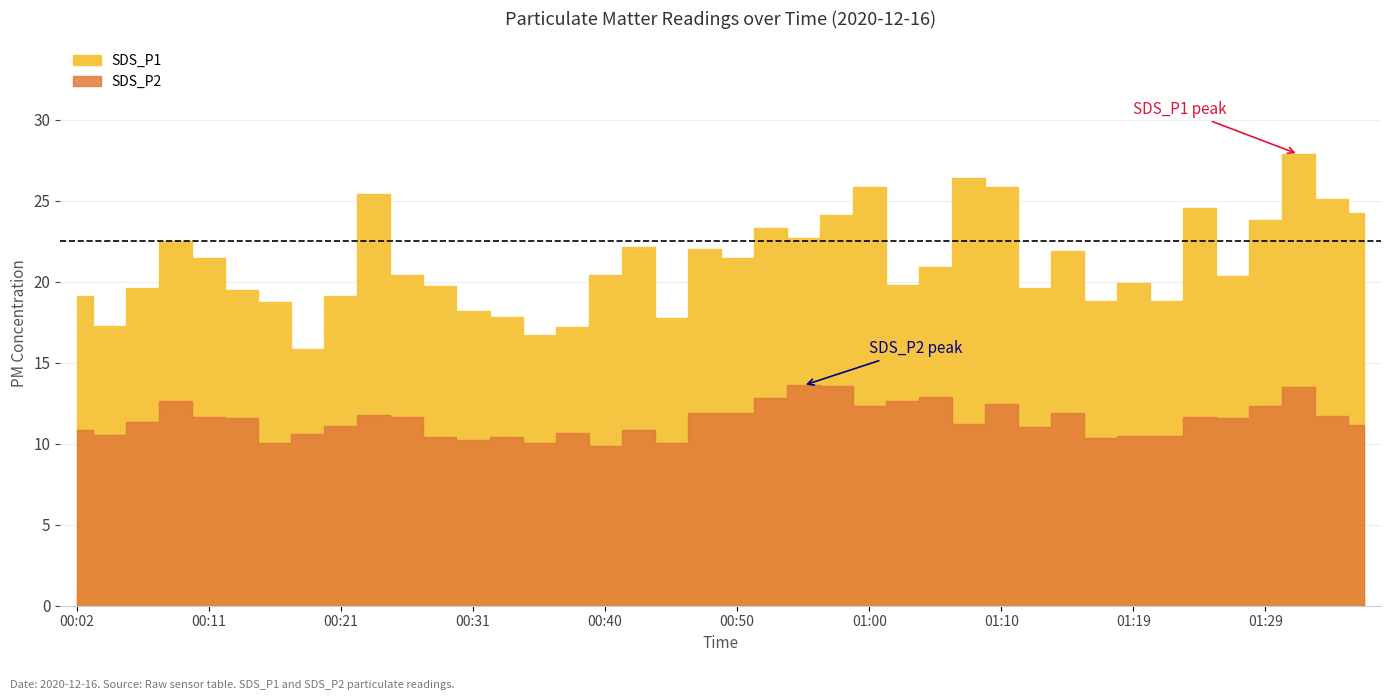

What is the value of the SDS_P2 point at the 28th from the left?

11.2